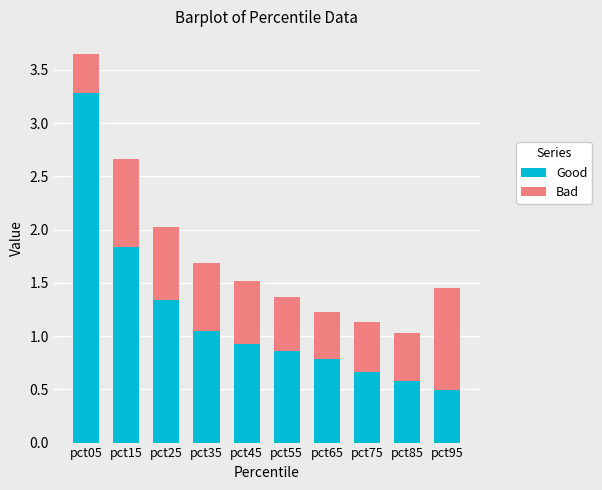

What is the highest value of the Good series?

3.3